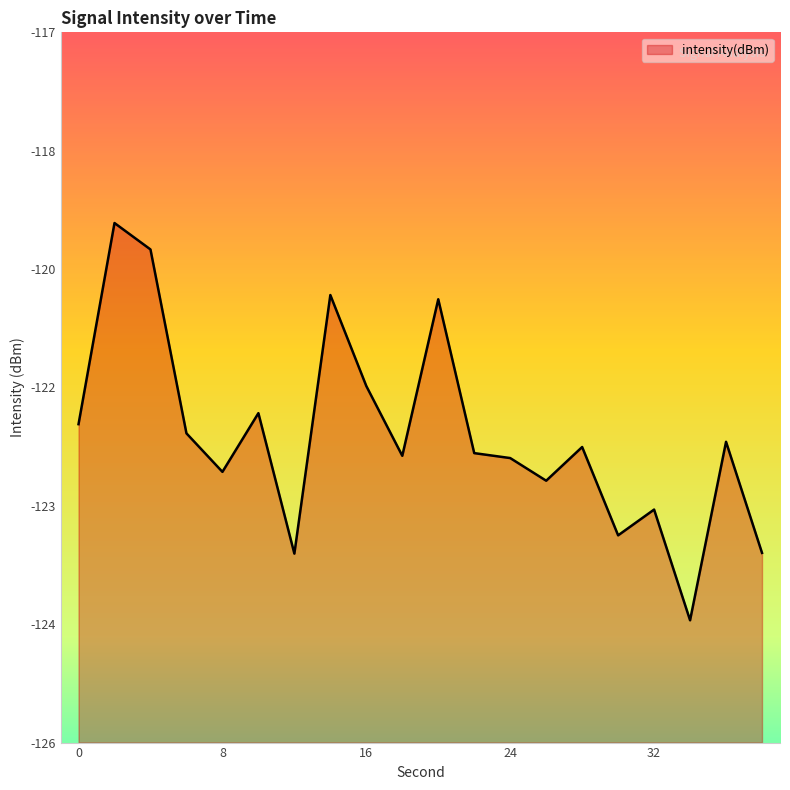

What is the maximum value shown in the chart?

-119.4